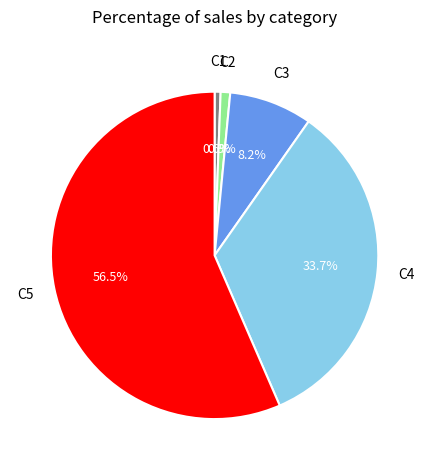

Does any single category account for the majority?

Yes